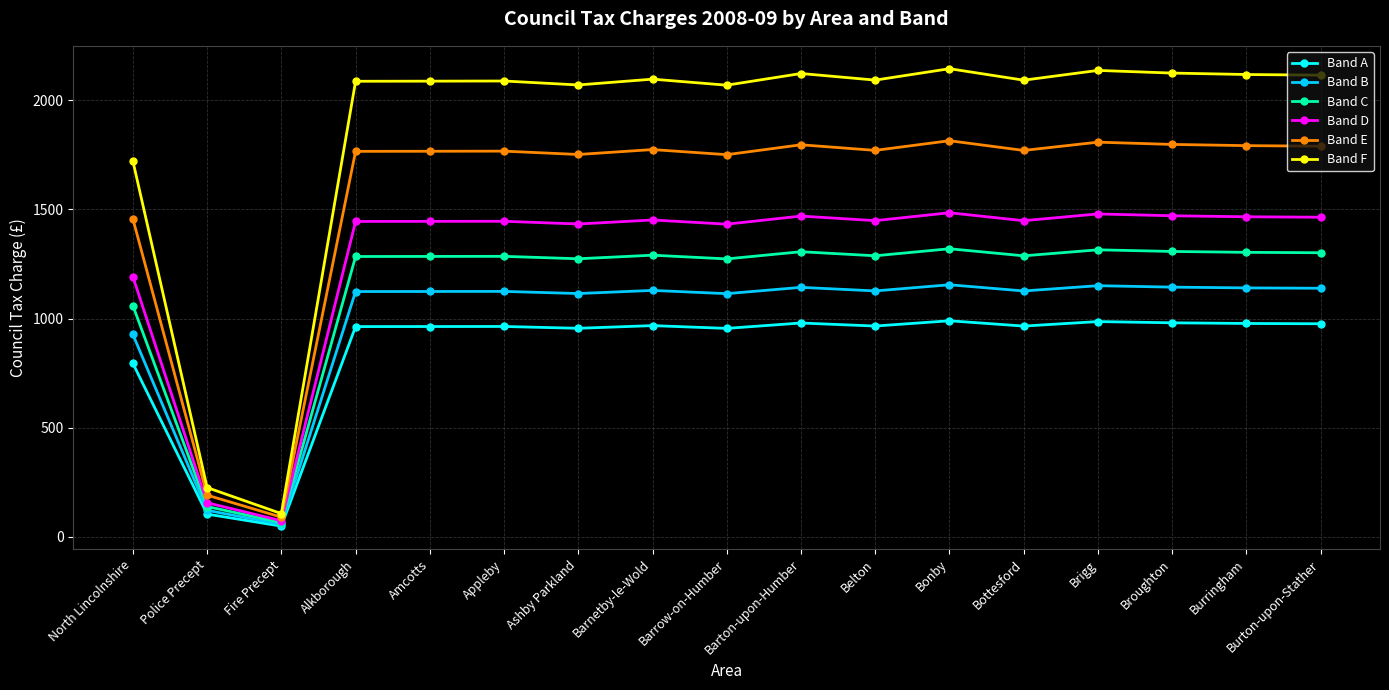

What are all the series names shown in the legend?

Band A, Band B, Band C, Band D, Band E, Band F